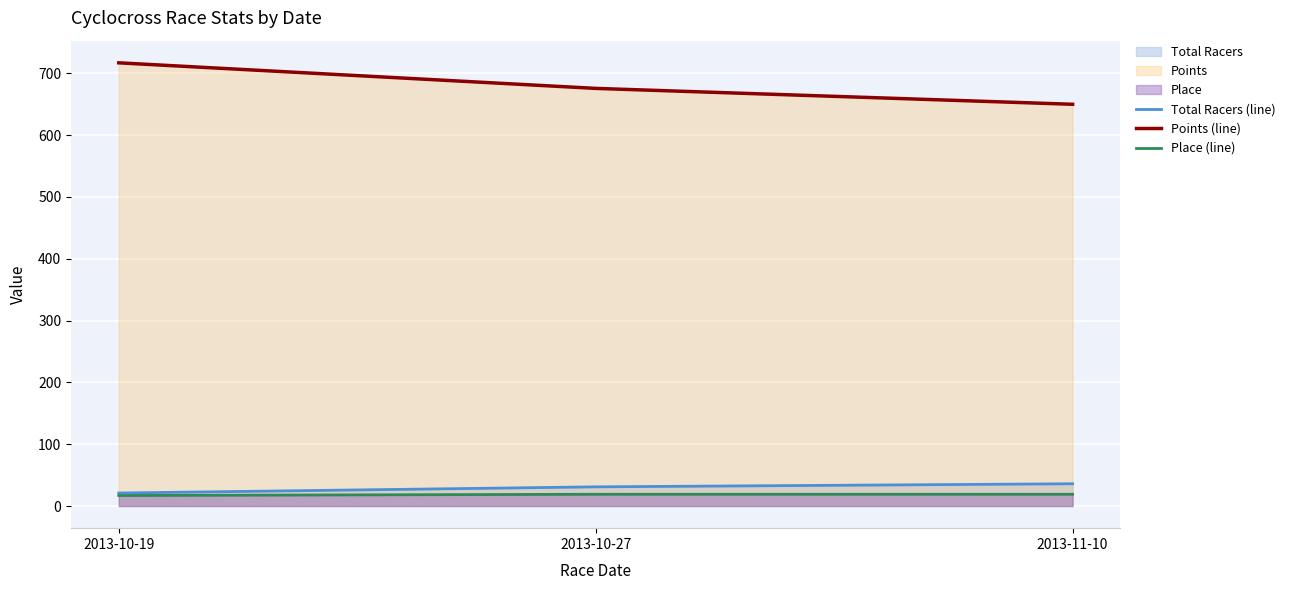

How many categories are shown in the chart?

3